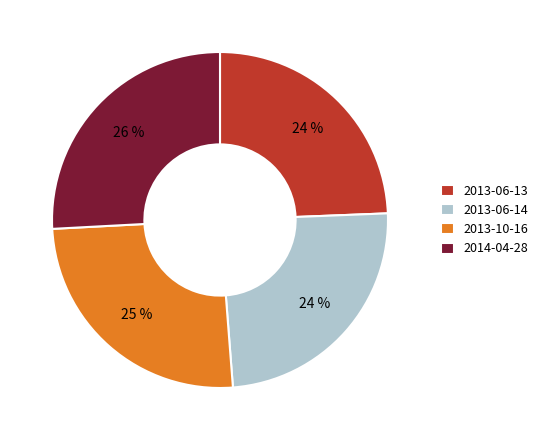

Do 2013-06-14 and 2013-06-13 together represent more than half of the pie?

No